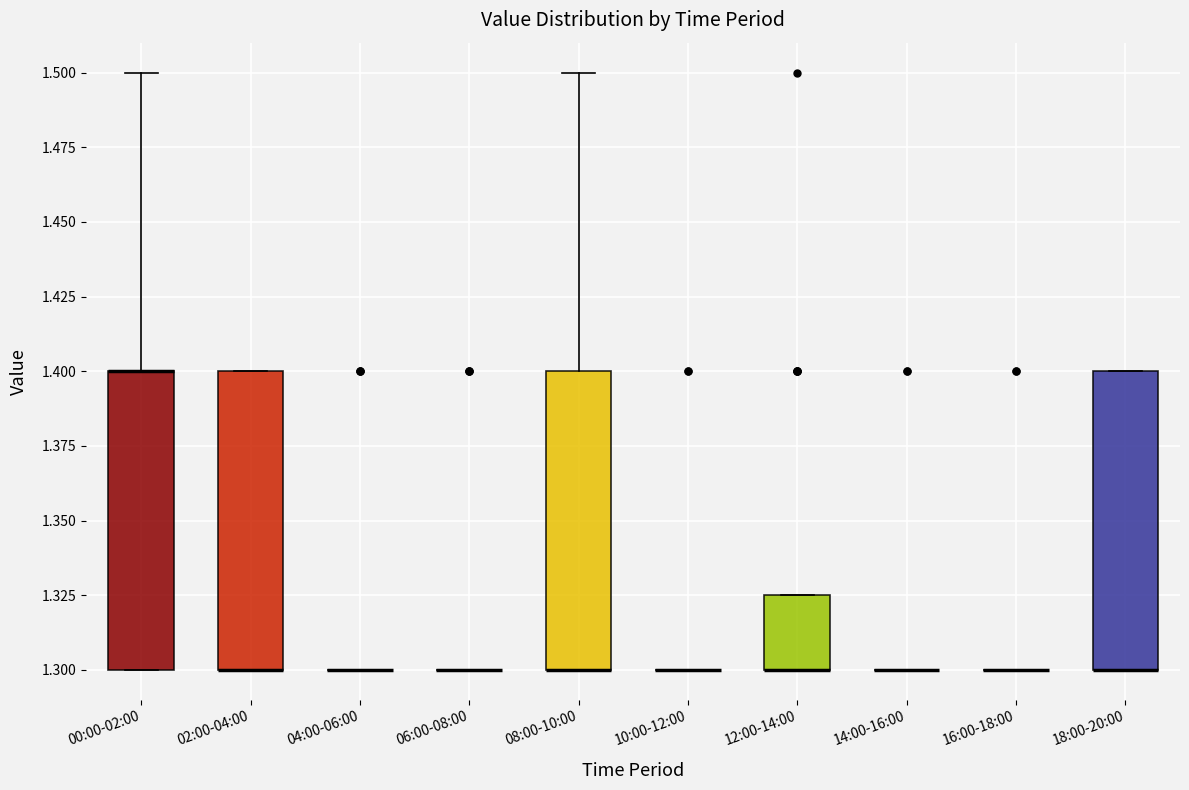

Reading left to right, transcribe this box plot: for each box, give where its median line is, the range the box spans, and where its two whiskers end, as read against the y-axis. The values are not printed on the chart, so give them approximately, as read against the axis.

00:00-02:00: median 1.400 (drawn on the box's upper edge), box 1.300 to 1.400, whiskers 1.300 to 1.500
02:00-04:00: median 1.300 (drawn on the box's lower edge), box 1.300 to 1.400, whiskers 1.300 to 1.400
04:00-06:00: box collapsed to a line at 1.300, whiskers 1.300 to 1.300
06:00-08:00: box collapsed to a line at 1.300, whiskers 1.300 to 1.300
08:00-10:00: median 1.300 (drawn on the box's lower edge), box 1.300 to 1.400, whiskers 1.300 to 1.500
10:00-12:00: box collapsed to a line at 1.300, whiskers 1.300 to 1.300
12:00-14:00: median 1.300 (drawn on the box's lower edge), box 1.300 to 1.325, whiskers 1.300 to 1.325
14:00-16:00: box collapsed to a line at 1.300, whiskers 1.300 to 1.300
16:00-18:00: box collapsed to a line at 1.300, whiskers 1.300 to 1.300
18:00-20:00: median 1.300 (drawn on the box's lower edge), box 1.300 to 1.400, whiskers 1.300 to 1.400